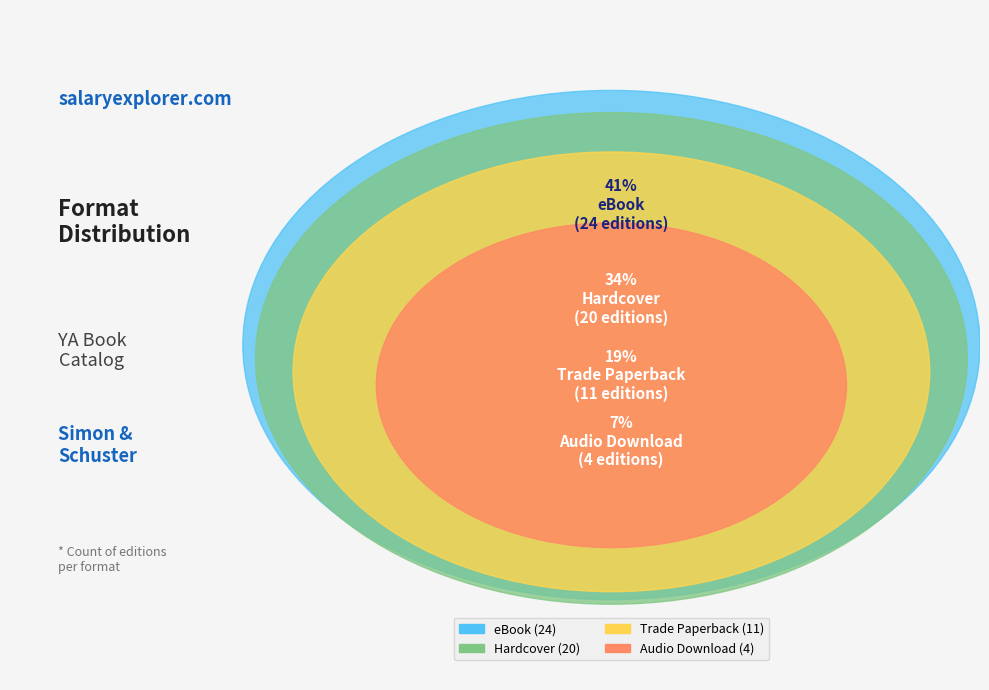

Which slice is the smallest?

Audio Download